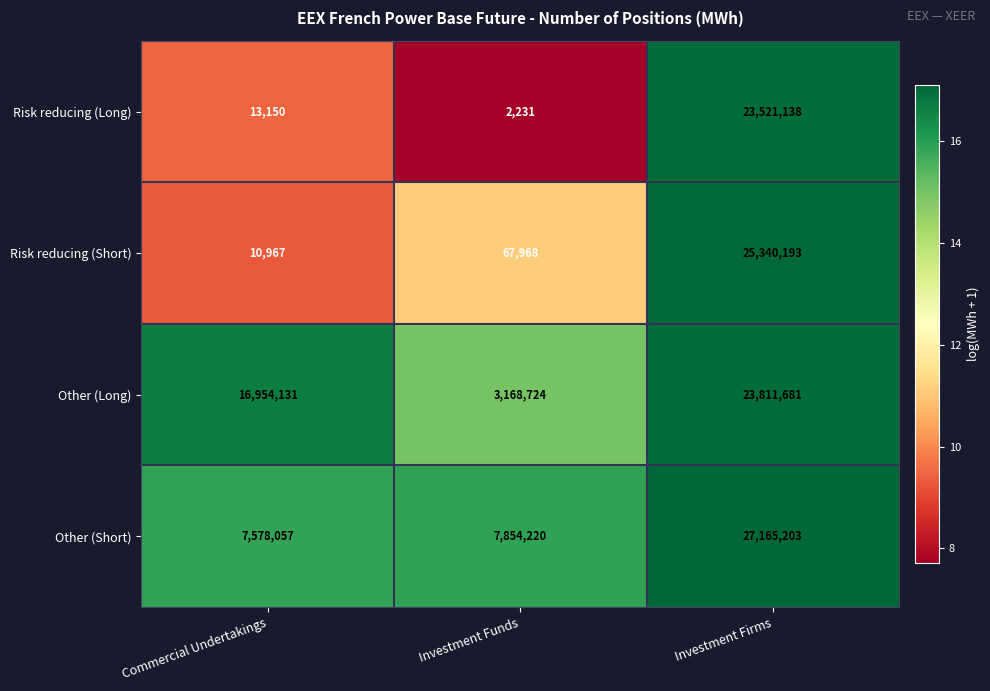

How many distinct data groups are displayed?

4